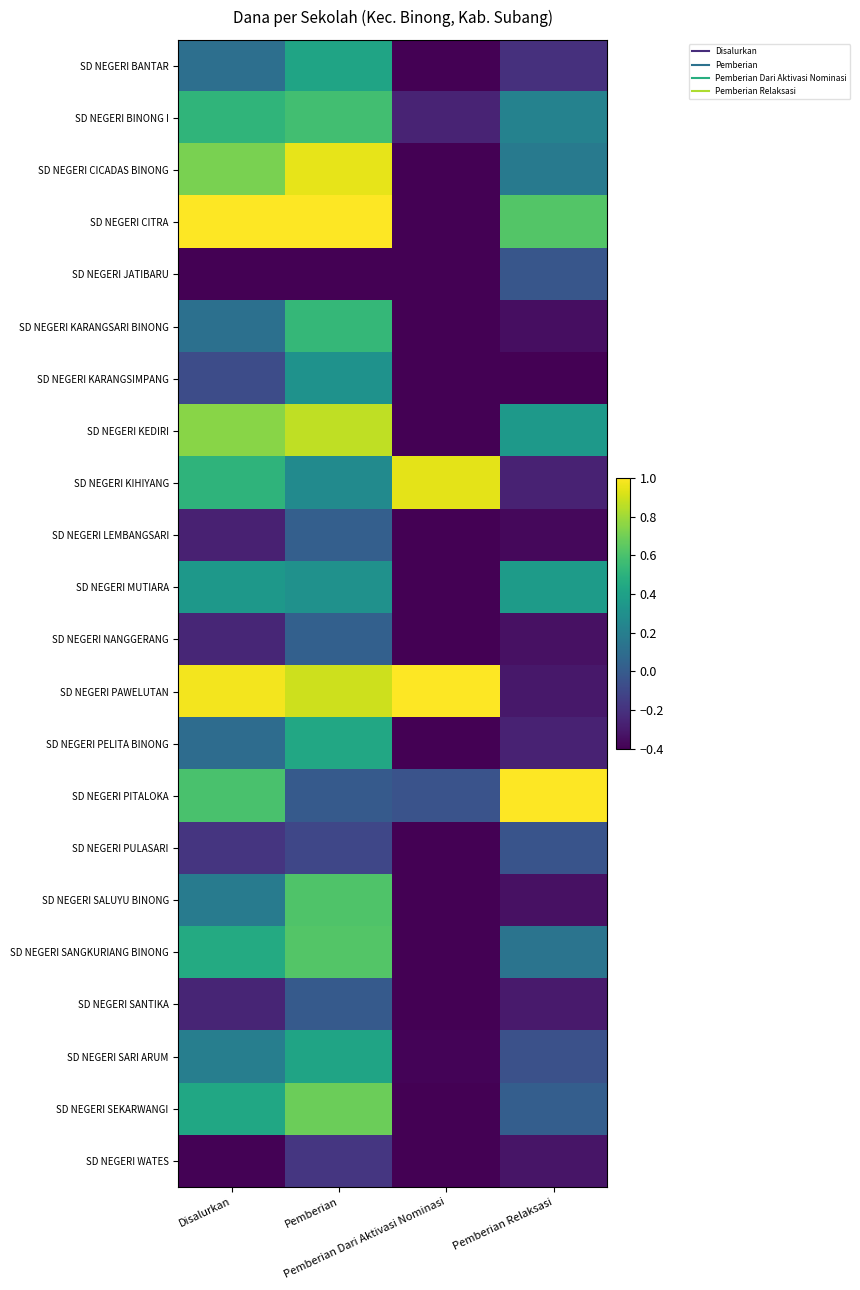

Between Pemberian and Pemberian Dari Aktivasi Nominasi, which is larger?

Pemberian